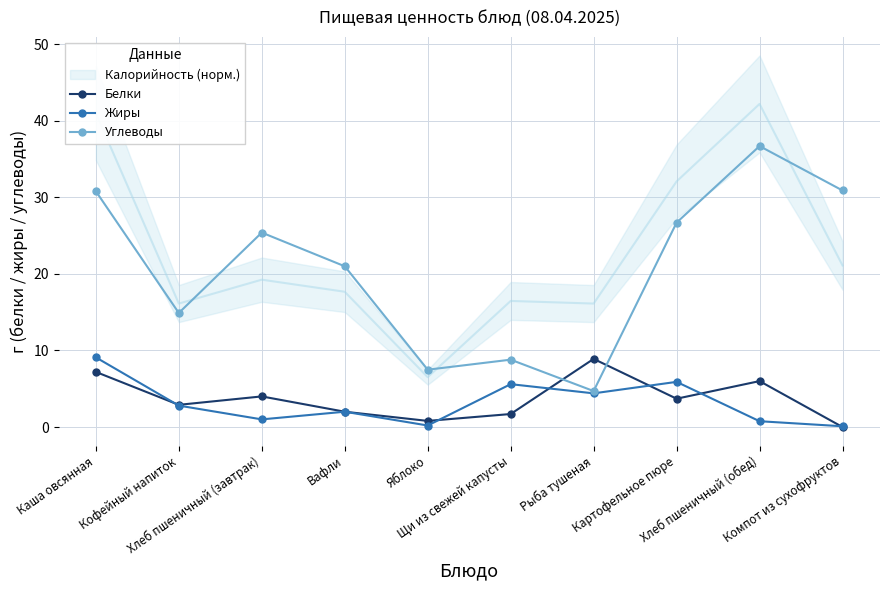

How many values in the Белки series exceed 3?

5